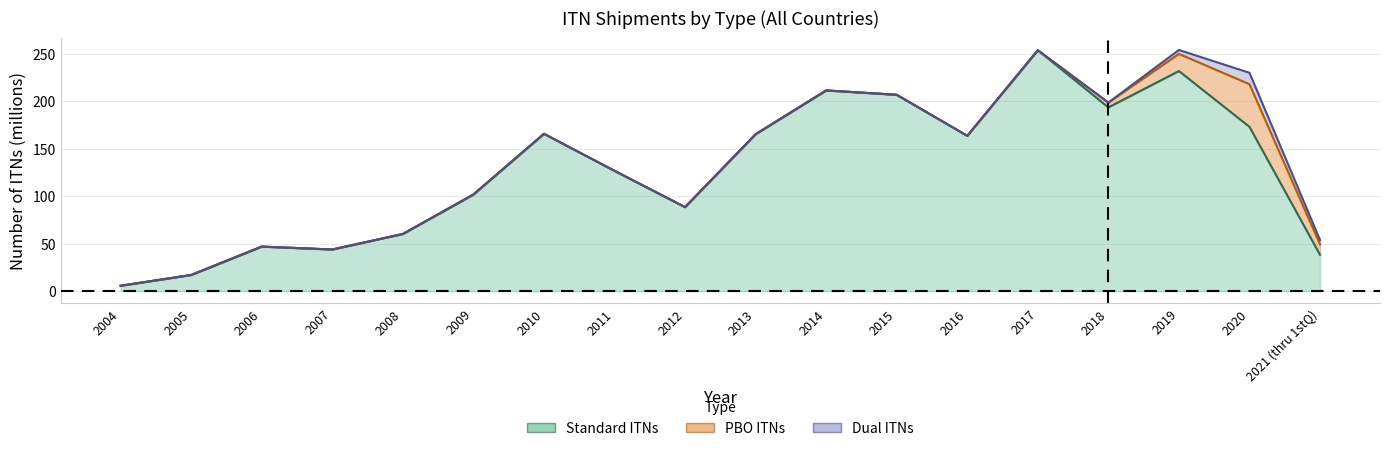

What is the label of the 6th point from the right?

2016